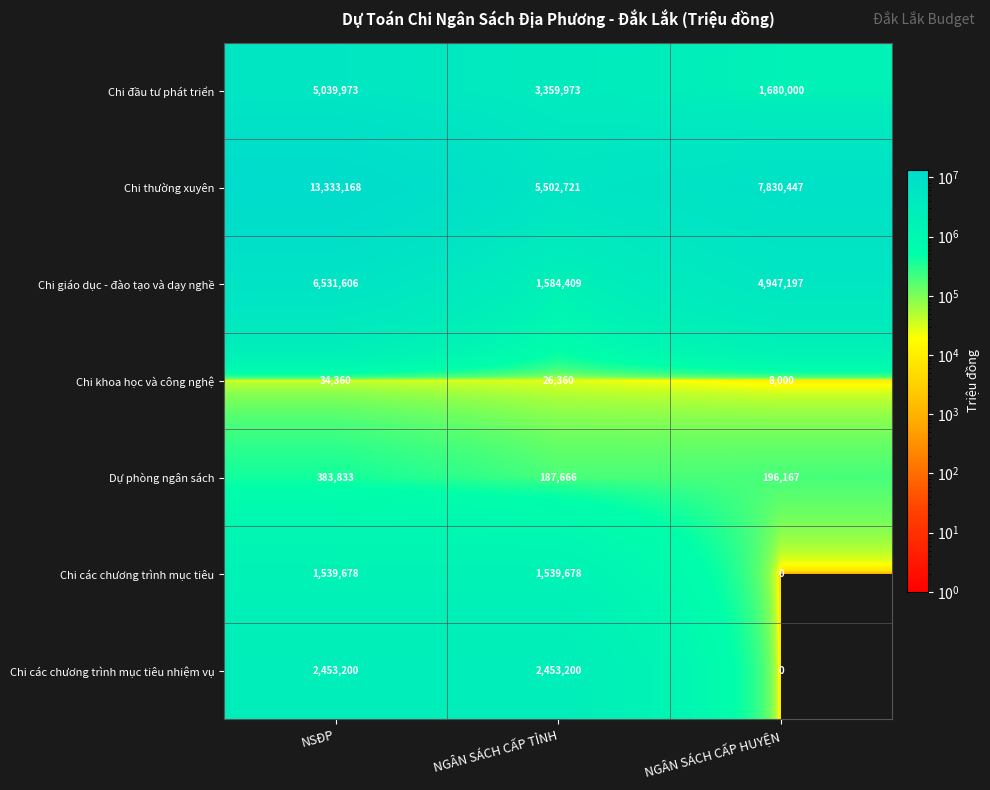

What value does the Chi khoa học và công nghệ series have at NSĐP, to the nearest 10?

34360